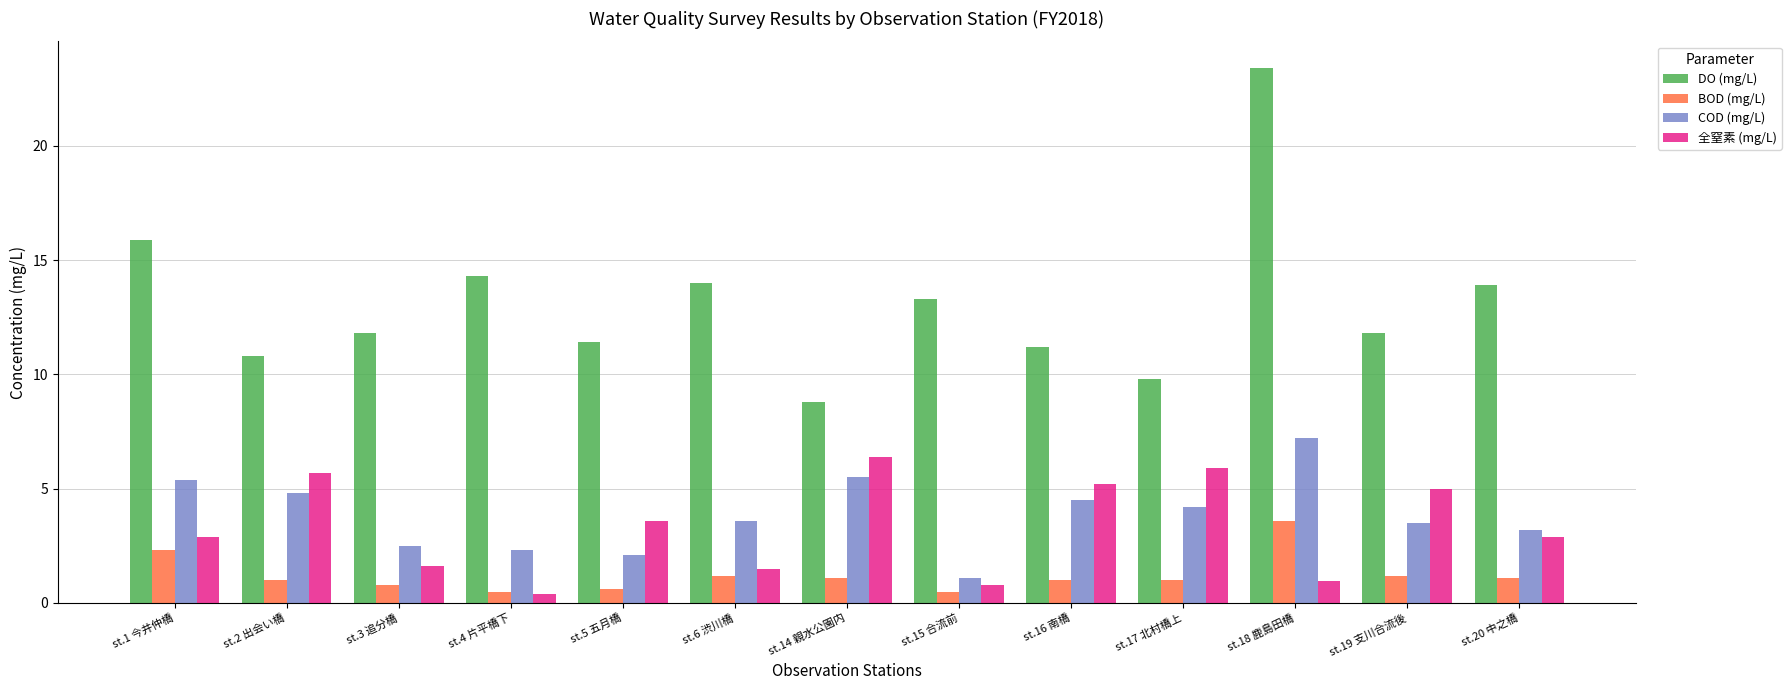

At st.17 北村橋上, list the series in order from smallest to largest.

BOD (mg/L), COD (mg/L), 全窒素 (mg/L), DO (mg/L)